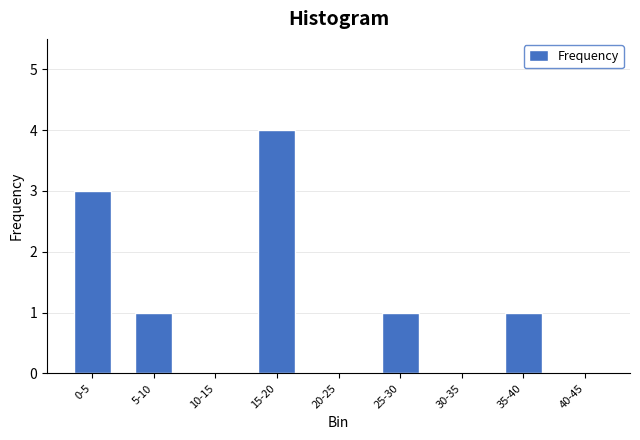

Reading left to right, list all the values displayed in this chart.

0-5=3	5-10=1	10-15=0	15-20=4	20-25=0	25-30=1	30-35=0	35-40=1	40-45=0